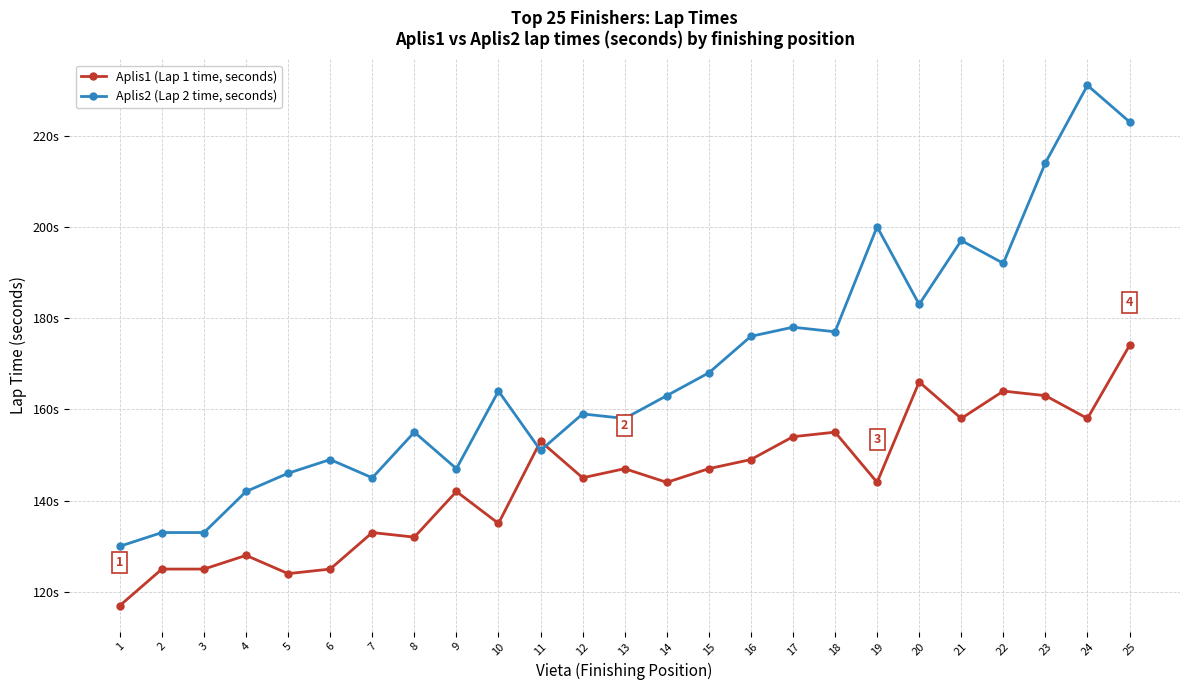

What are all the series names shown in the legend?

Aplis1 (Lap 1 time, seconds), Aplis2 (Lap 2 time, seconds)